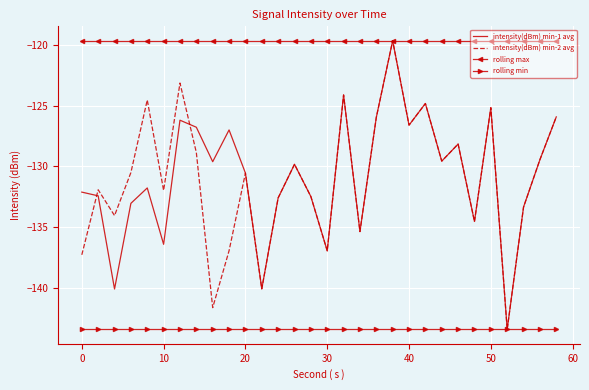

What is the maximum value for rolling max?

-119.6